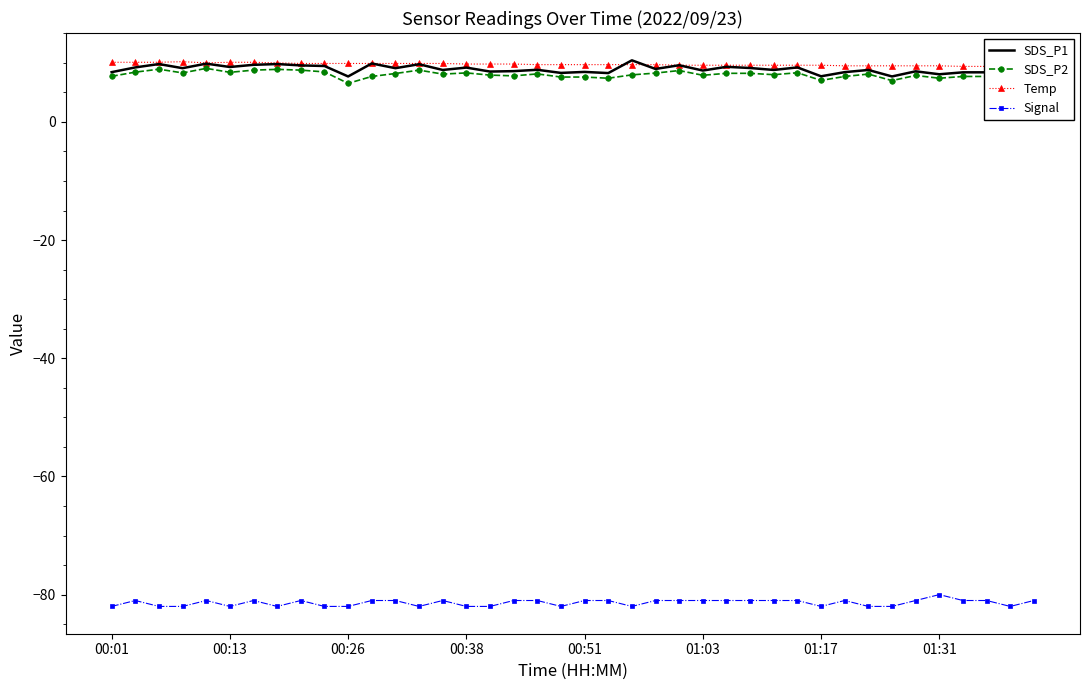

Between which two adjacent categories do SDS_P1 and Temp first intersect?

21 and 22